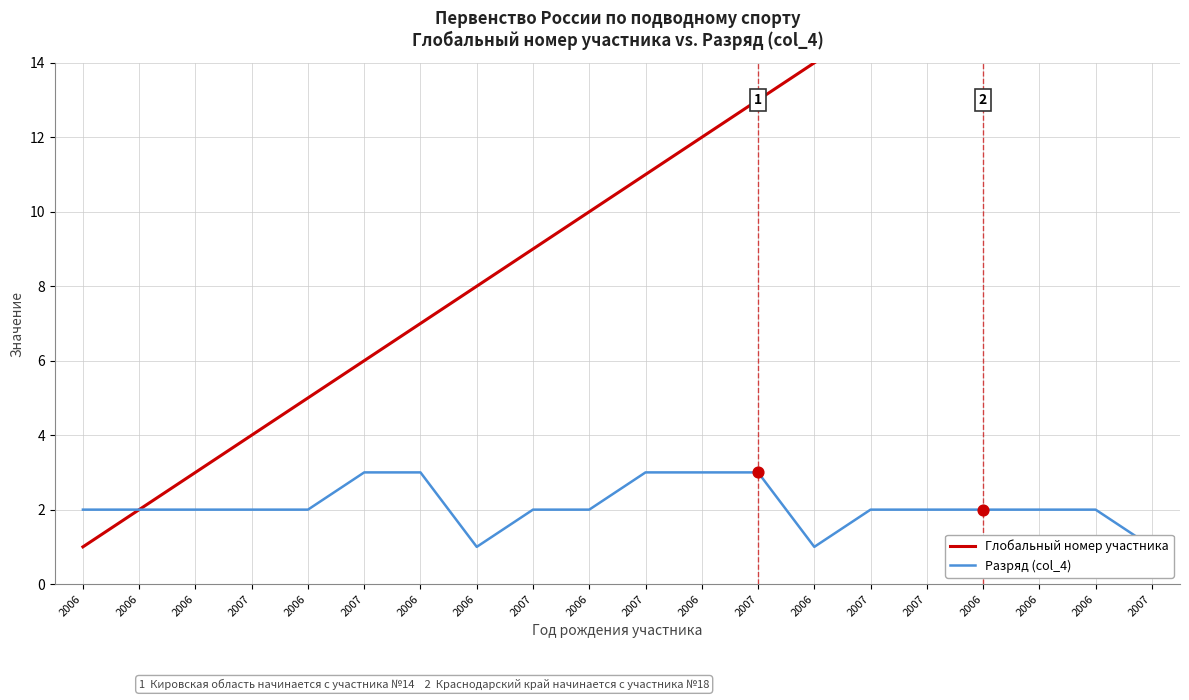

What are all the series names shown in the legend?

Глобальный номер участника, Разряд (col_4)